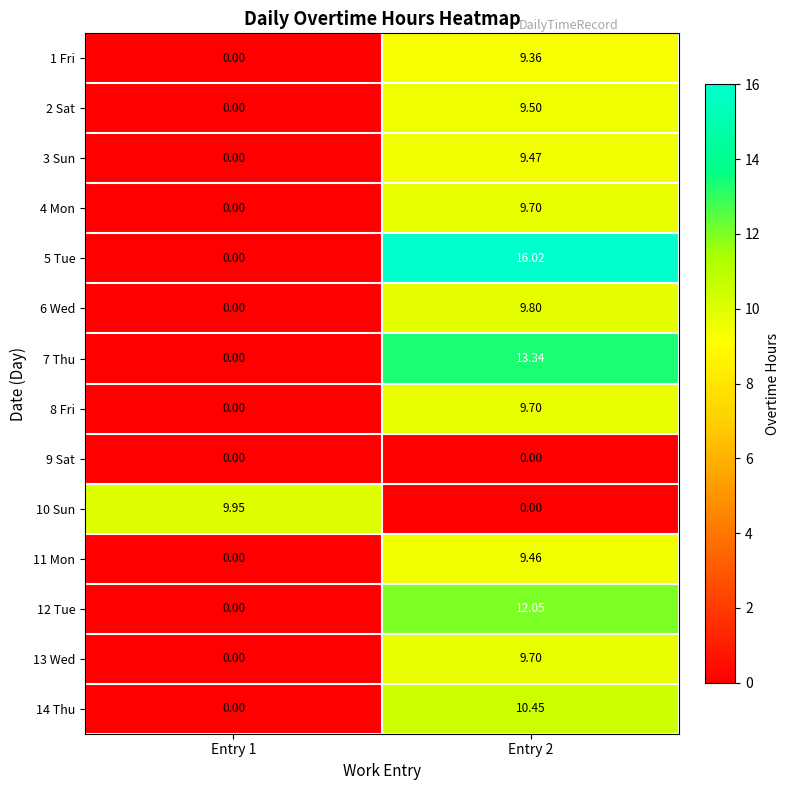

How many values in 10 Sun are above zero?

1